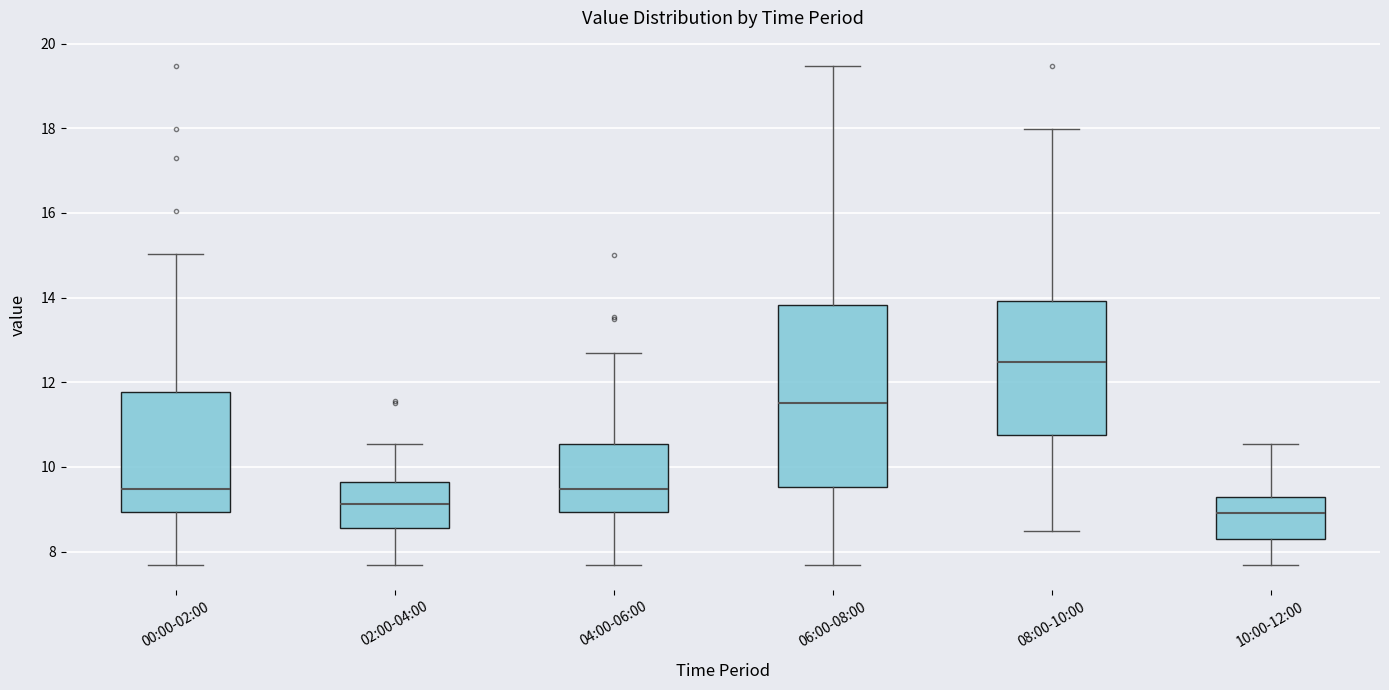

Where does the median line of the box for 10:00-12:00 sit on the y-axis? The values are not printed on the chart, so give them approximately, as read against the axis.

9.0